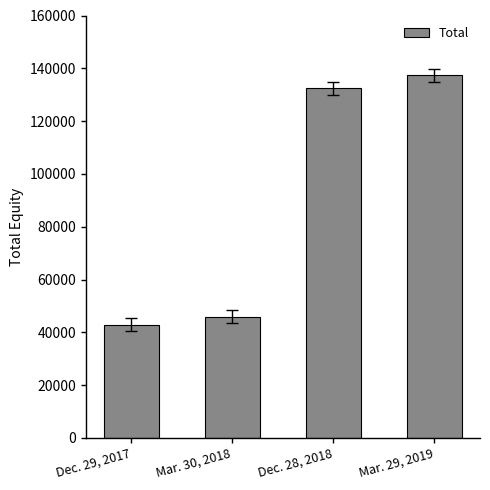

What is the value of the 2nd bar from the left?

45917